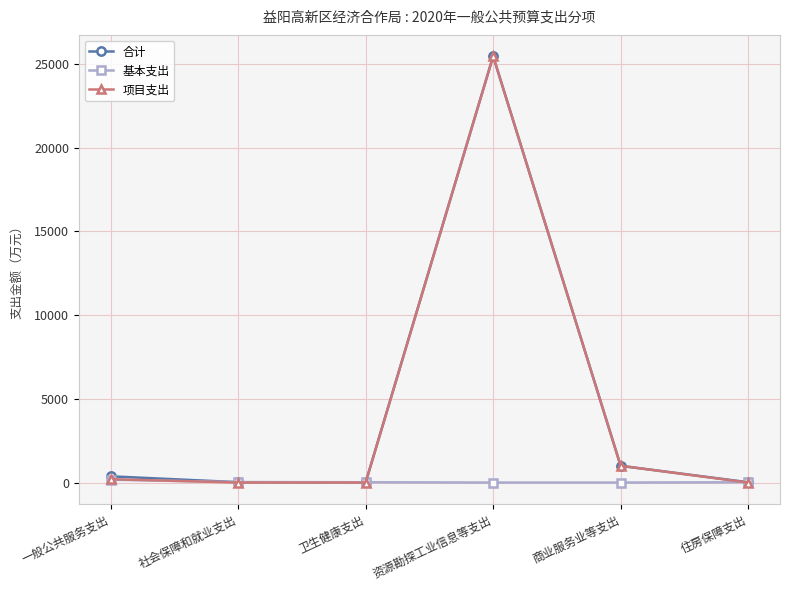

Which series has the largest range (max minus min)?

项目支出